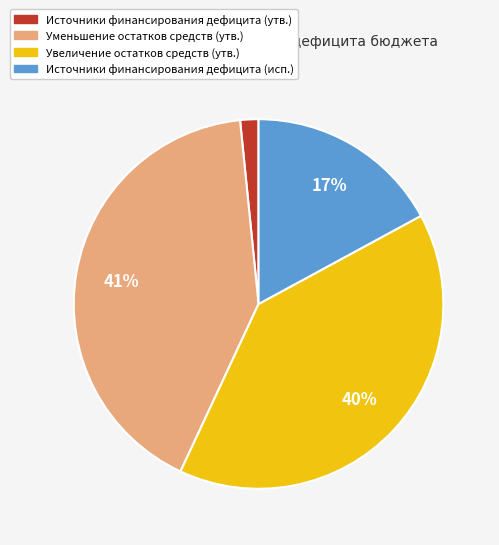

Count the number of slices in the pie.

4